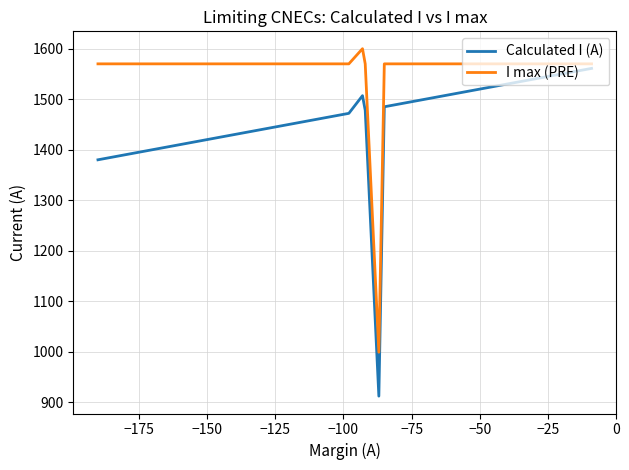

How many lines are shown in the chart?

2